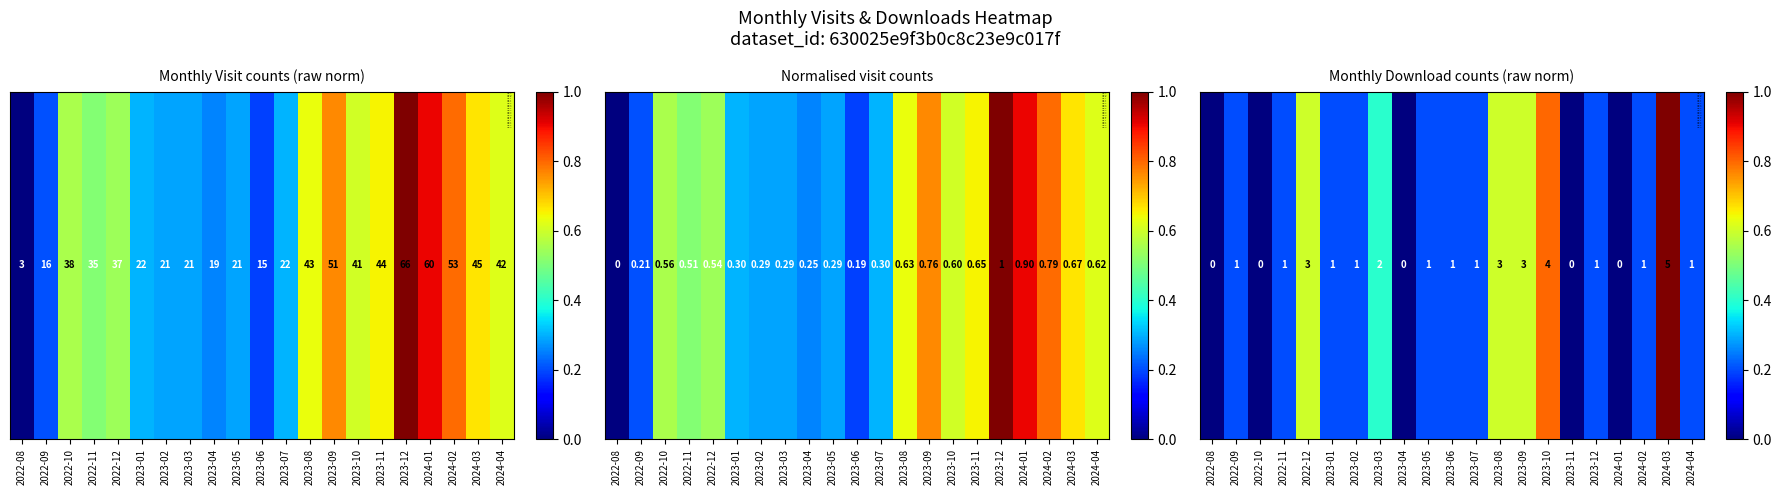

What is the average value?

0.3